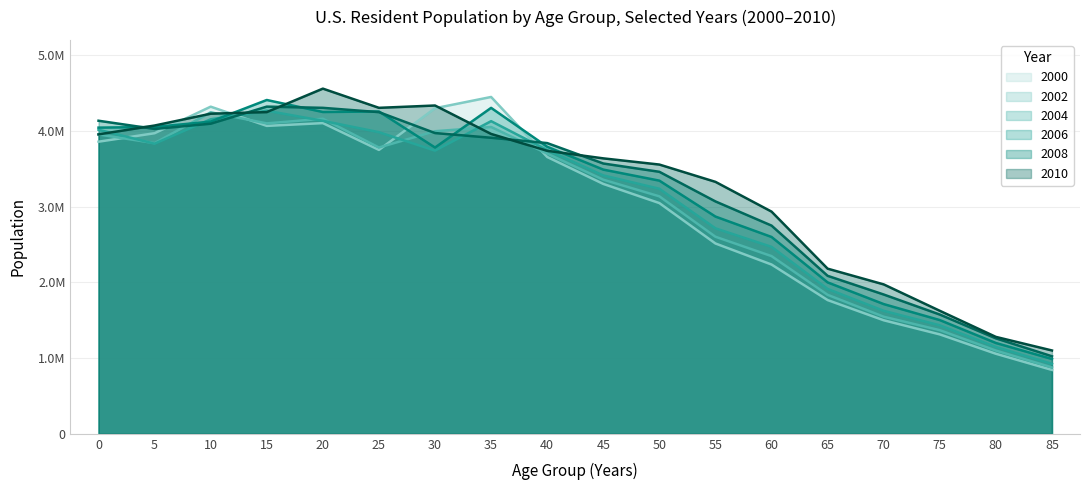

Read the 2010 value at 35.

3958453